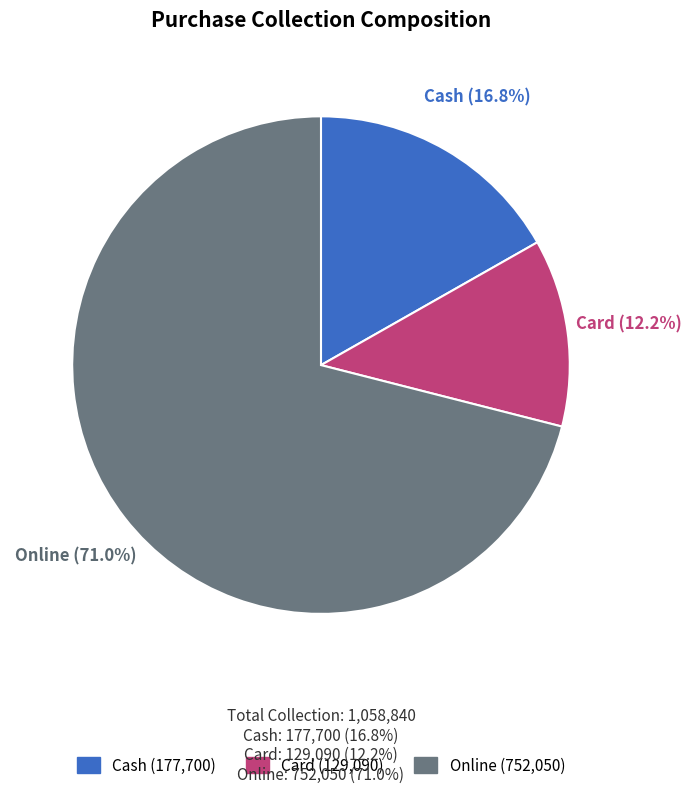

True or false: Online accounts for 71% of the total.

True